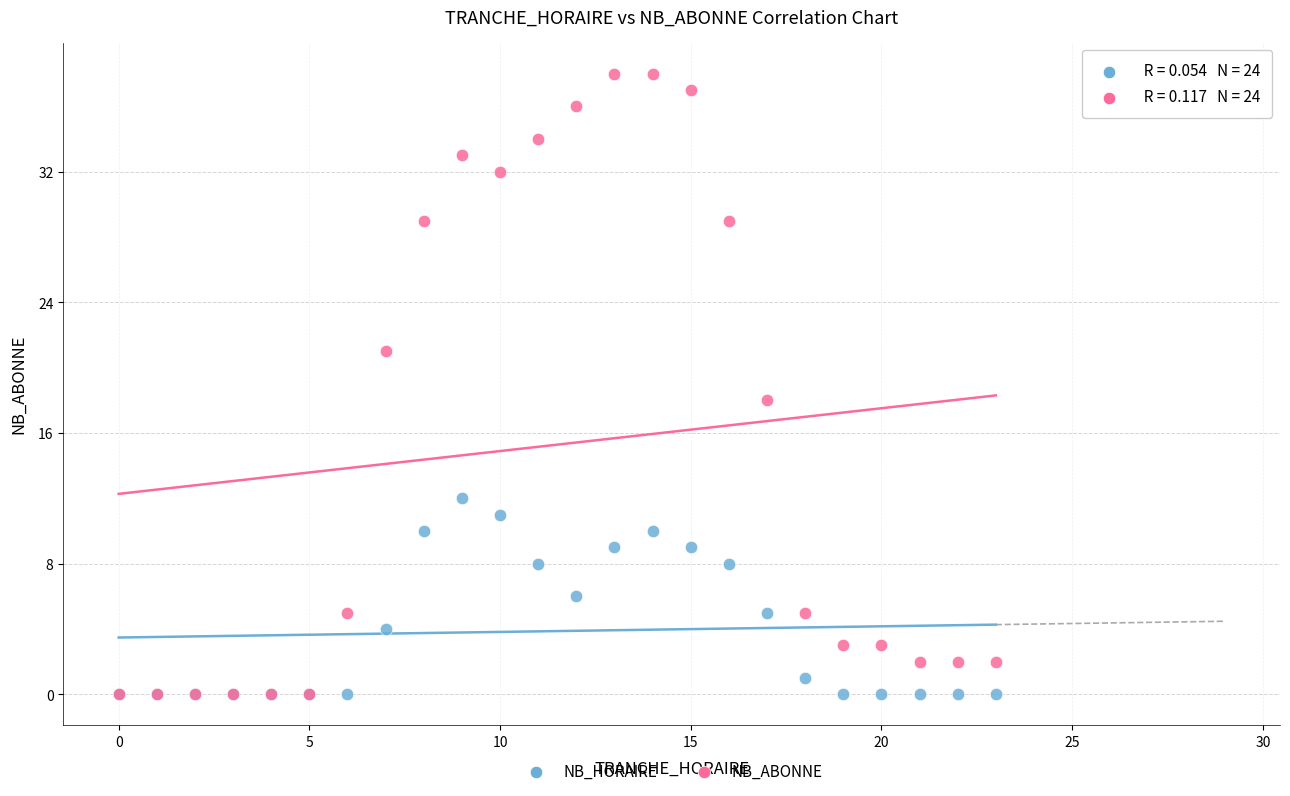

Across all series, what Y value is closest to 19?

18